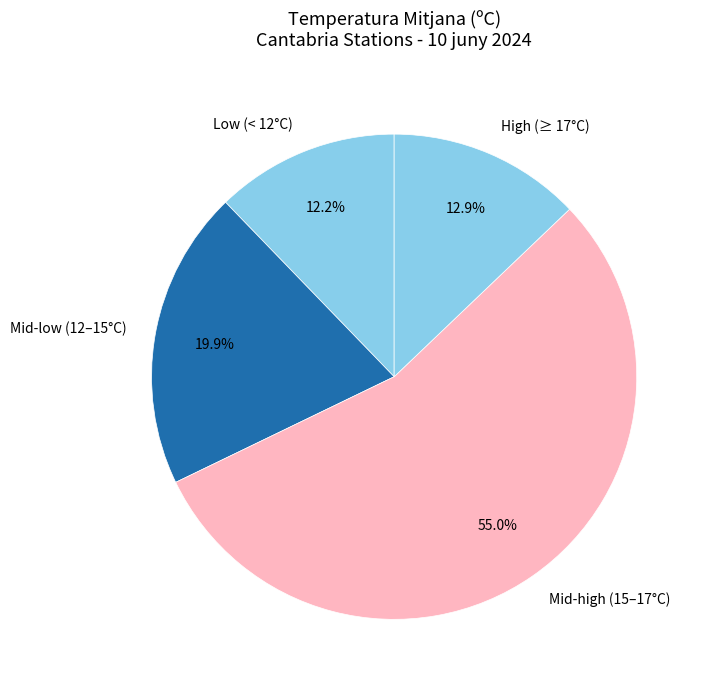

Rank the categories by value from highest to lowest.

Mid-high (15–17°C), Mid-low (12–15°C), High (≥ 17°C), Low (< 12°C)